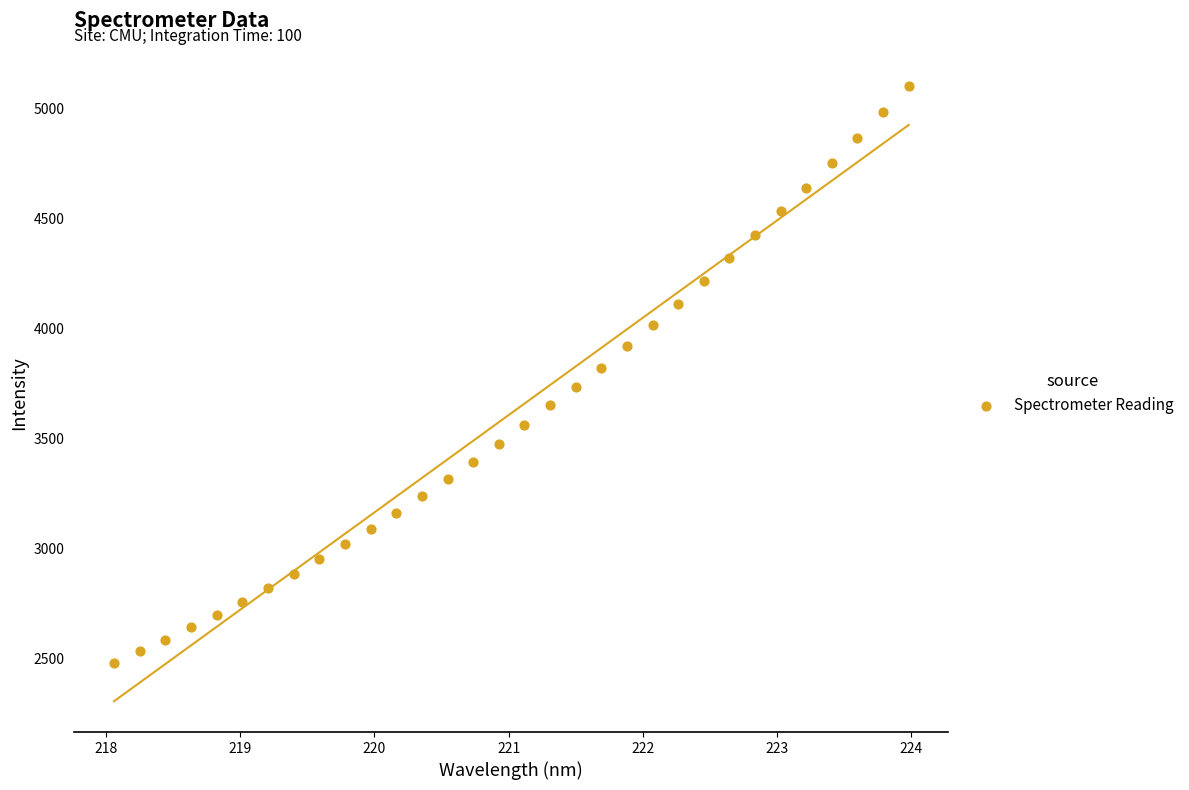

What is the range of X values (max minus min)?

5.9